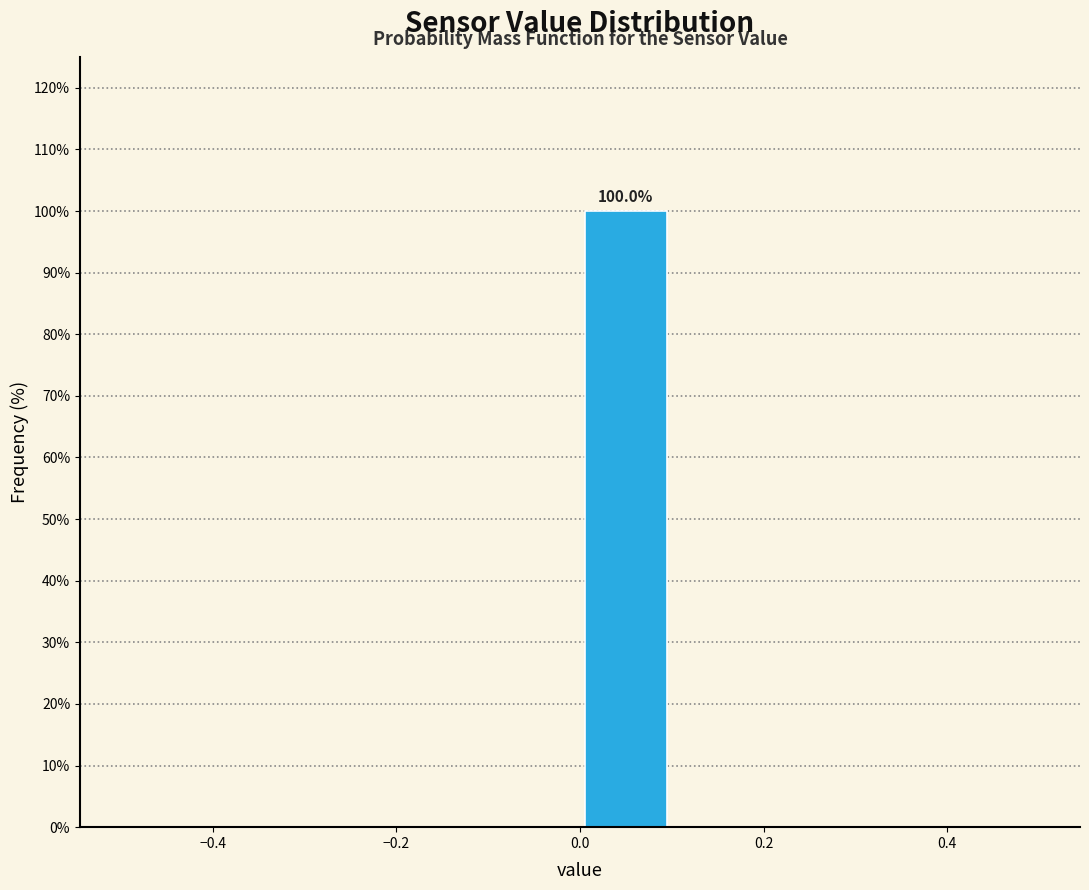

Which range on the x-axis has the tallest bar?

0.0 to 0.1